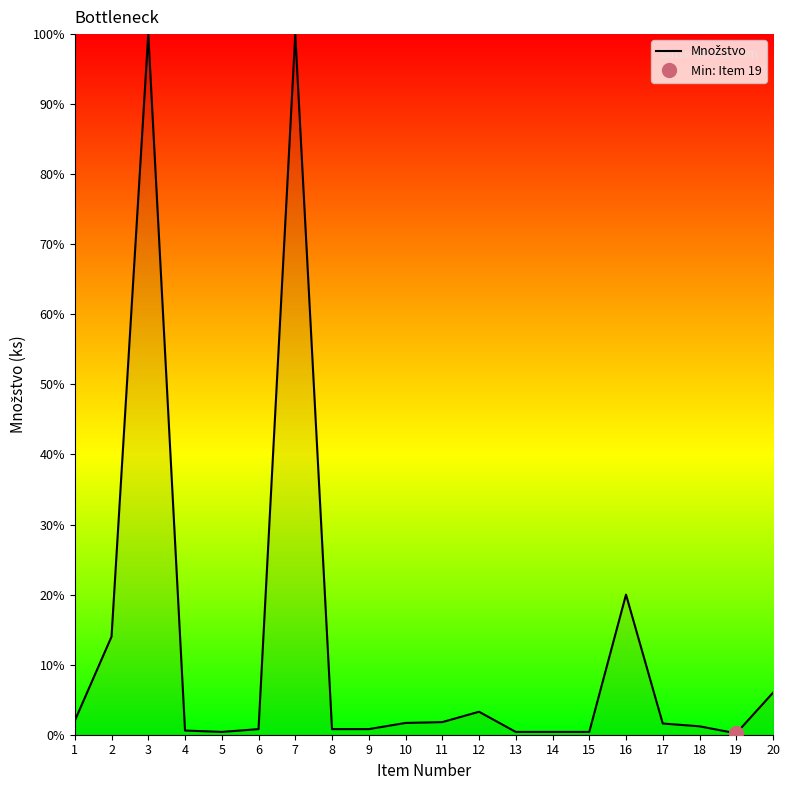

Reading left to right, what are all the values shown in this chart?

1=2.0	2=14.0	3=100.0	4=0.6	5=0.4	6=0.8	7=100.0	8=0.8	9=0.8	10=1.7	11=1.8	12=3.3	13=0.4	14=0.4	15=0.4	16=20.0	17=1.6	18=1.2	19=0.2	20=6.0